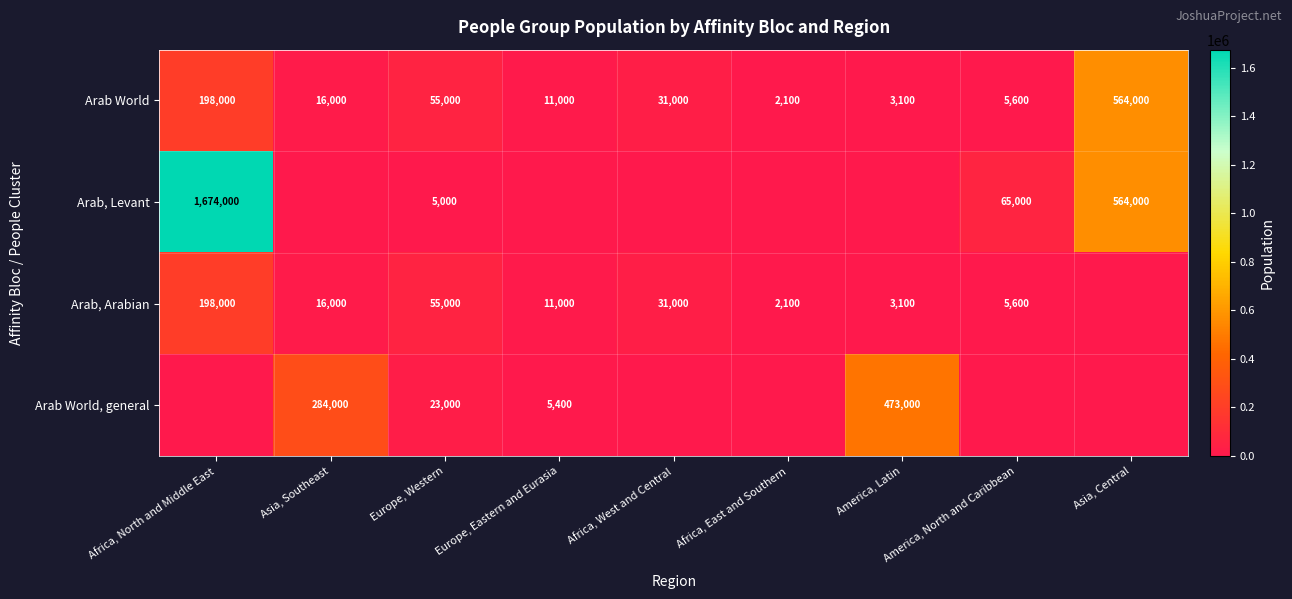

What is the sum of all Arab World values?

885800